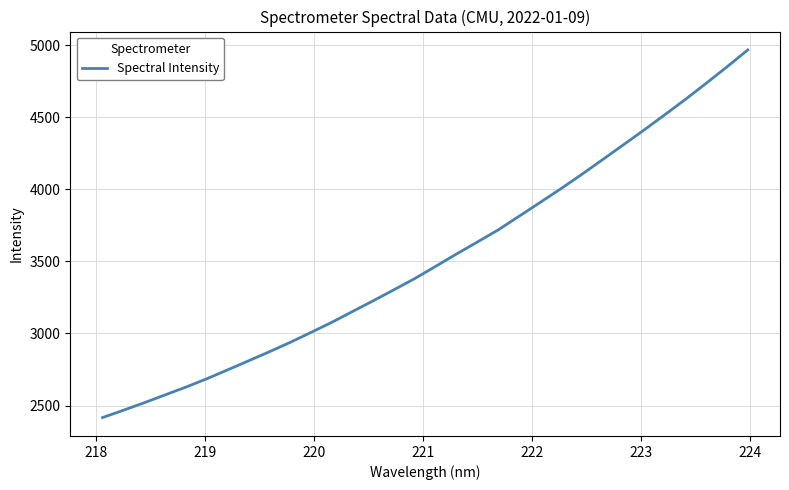

What is the greatest value displayed?

4967.3